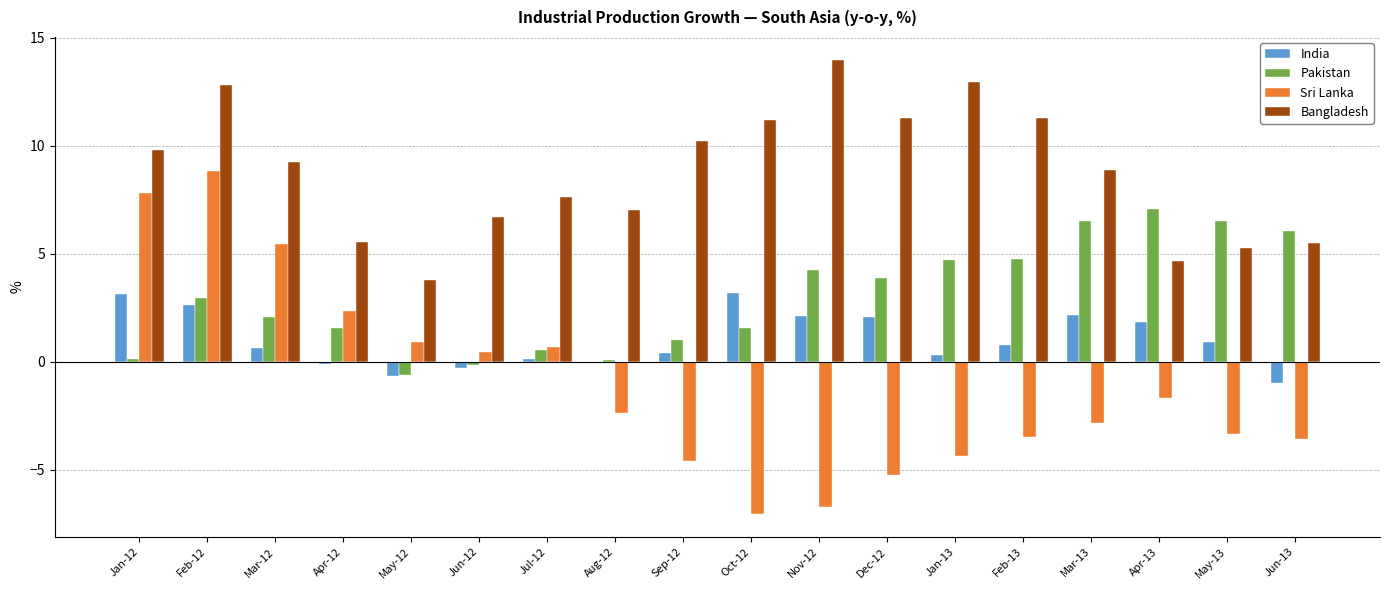

Is the value of Bangladesh at Sep-12 greater than the value of Sri Lanka at Feb-12?

Yes